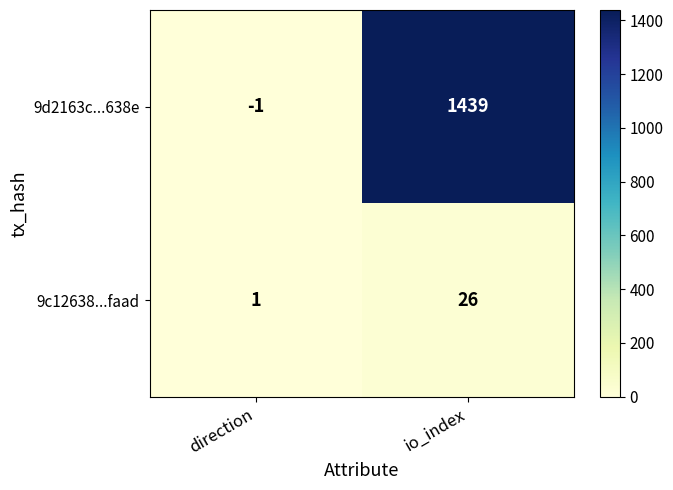

The 9d2163c...638e series shows 0 at direction. True or false?

False